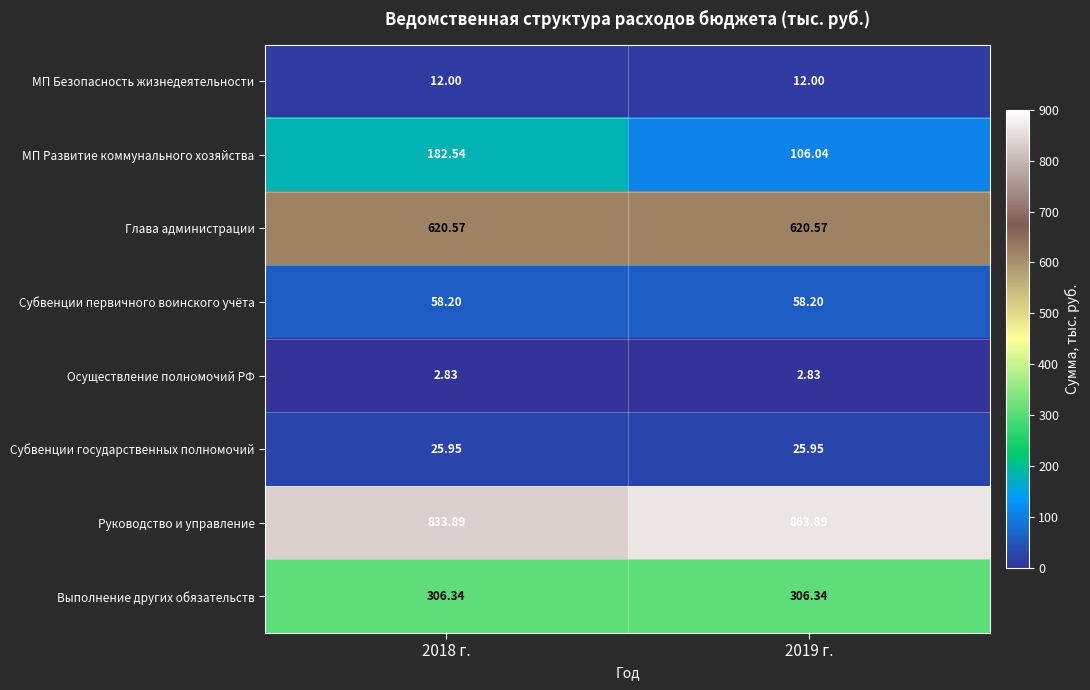

Which series changed the most between 2018 г. and 2019 г.?

МП Развитие коммунального хозяйства